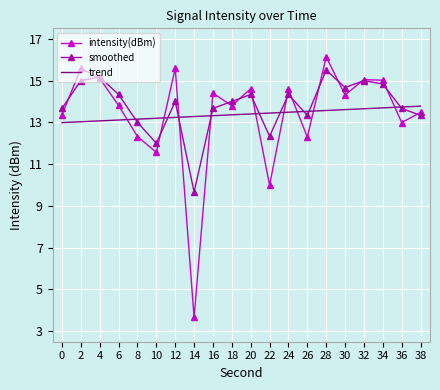

The value of trend at 30 is 6.4. True or false?

False